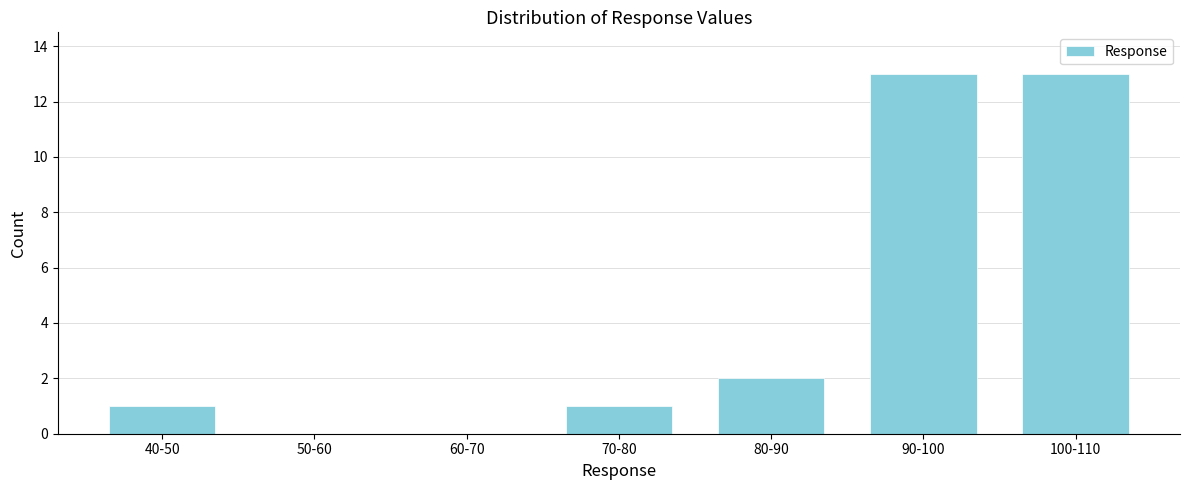

Reading left to right, extract all data points from this chart.

40-50=1	50-60=0	60-70=0	70-80=1	80-90=2	90-100=13	100-110=13